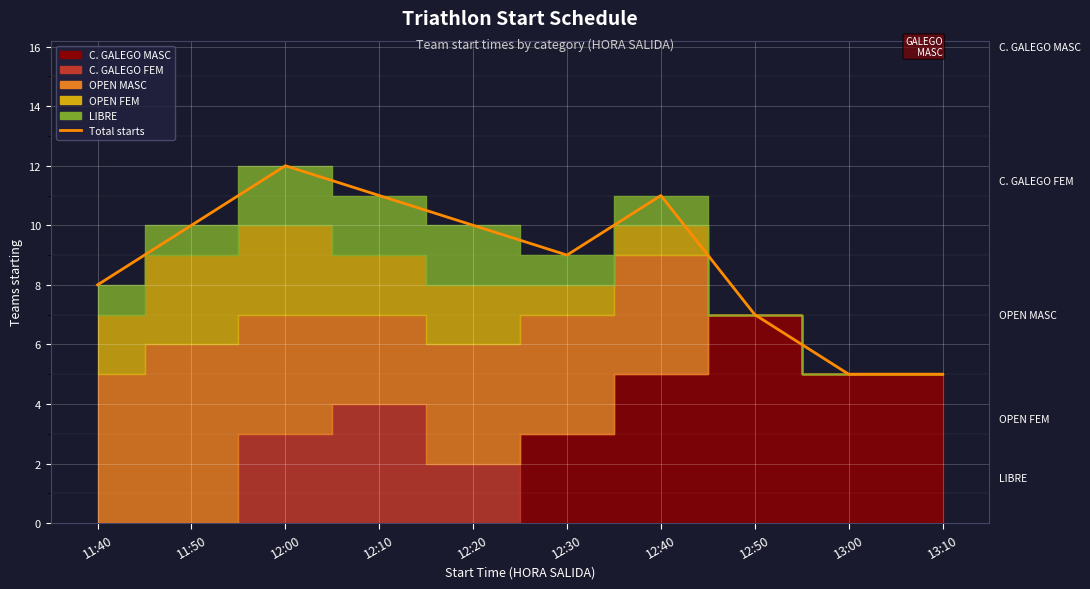

What is the smallest value displayed?

5